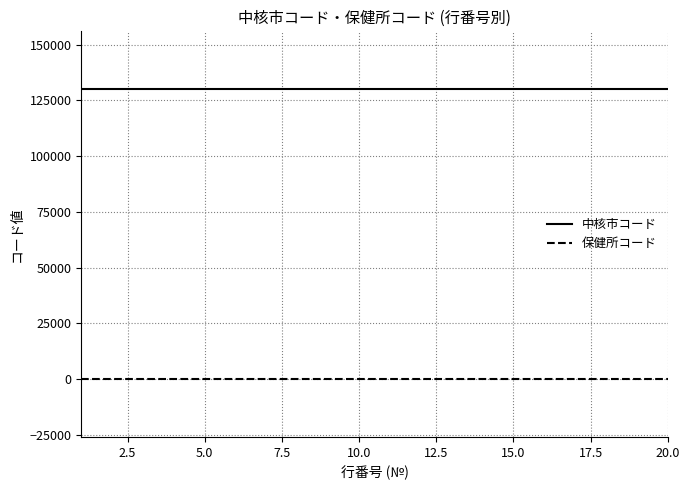

True or false: 保健所コード and 中核市コード intersect in this chart.

False